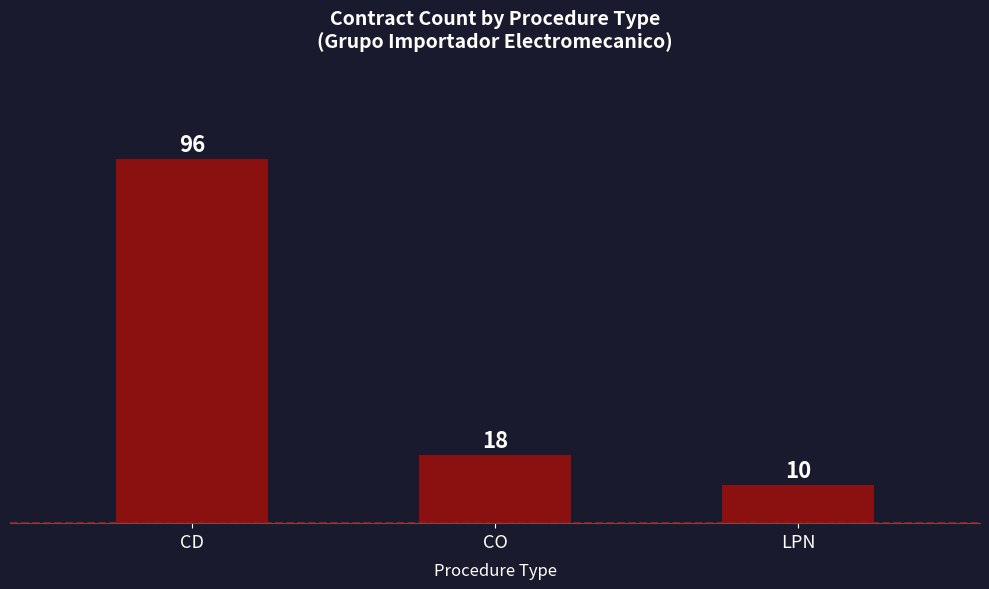

What is the sum of all values?

124